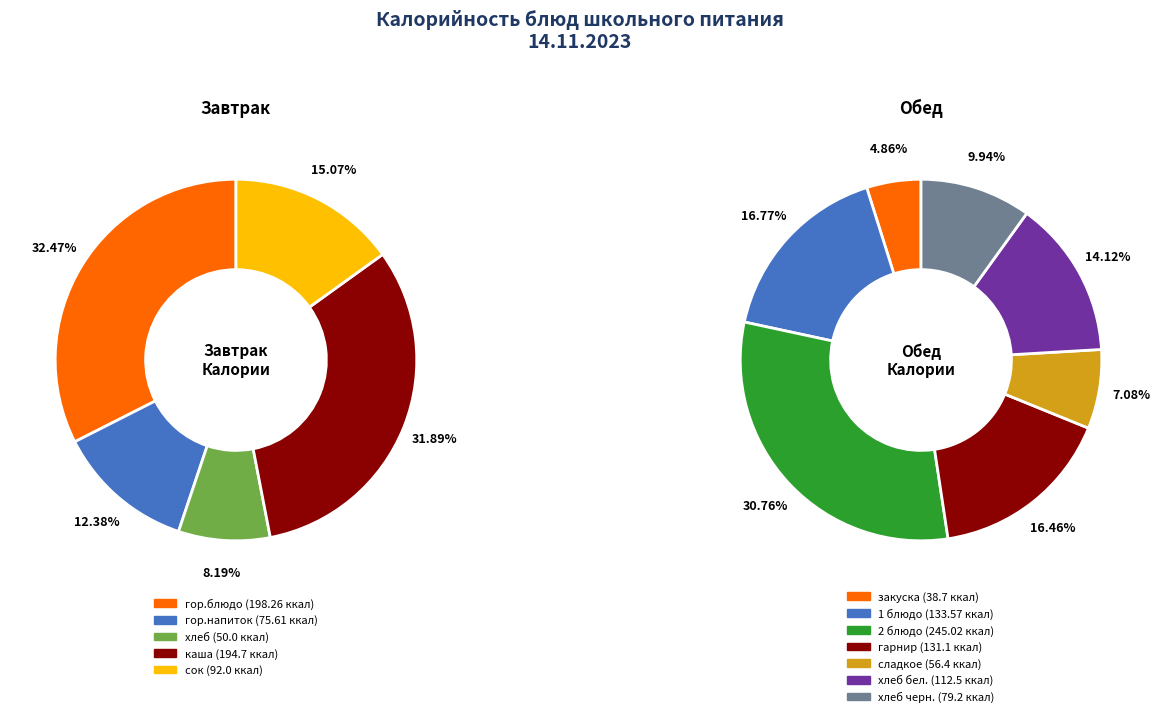

How many segments does this pie chart have?

12